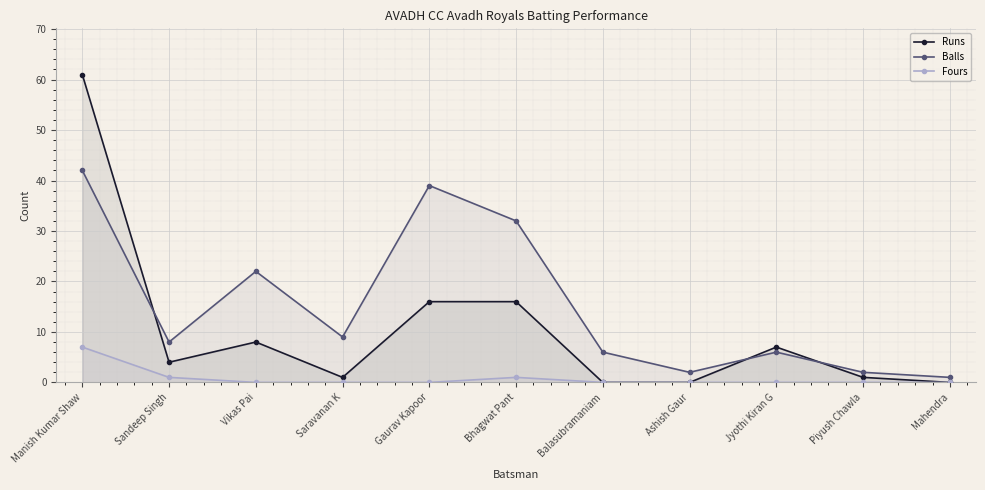

True or false: Fours has a value of 0 at Gaurav Kapoor.

True